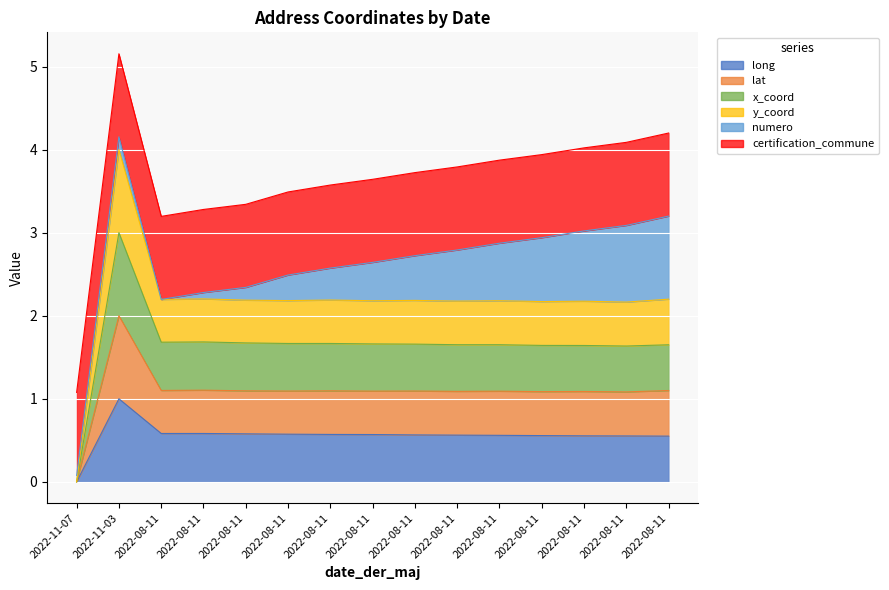

True or false: x_coord and lat intersect in this chart.

False